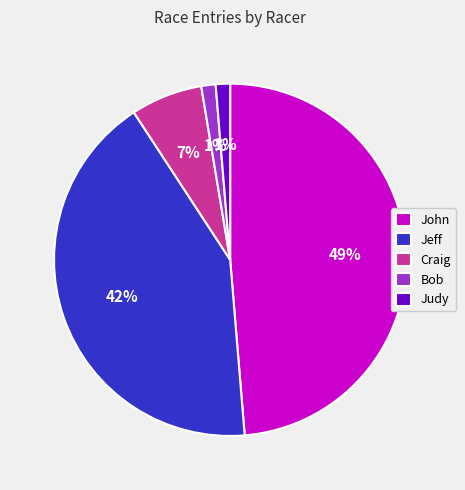

True or false: Judy accounts for 1% of the total.

True